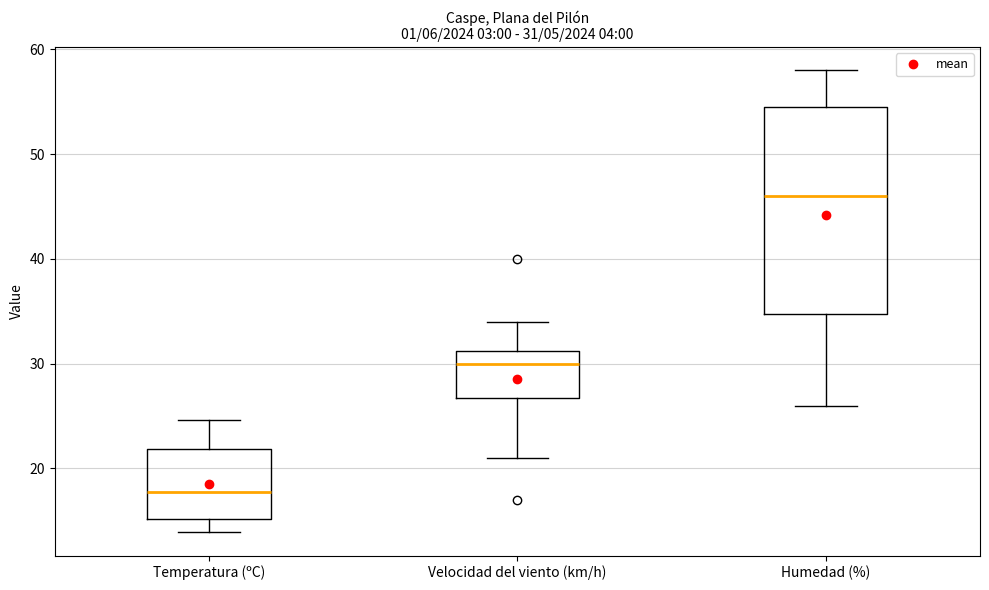

Which box has the lowest median line?

Temperatura (ºC)